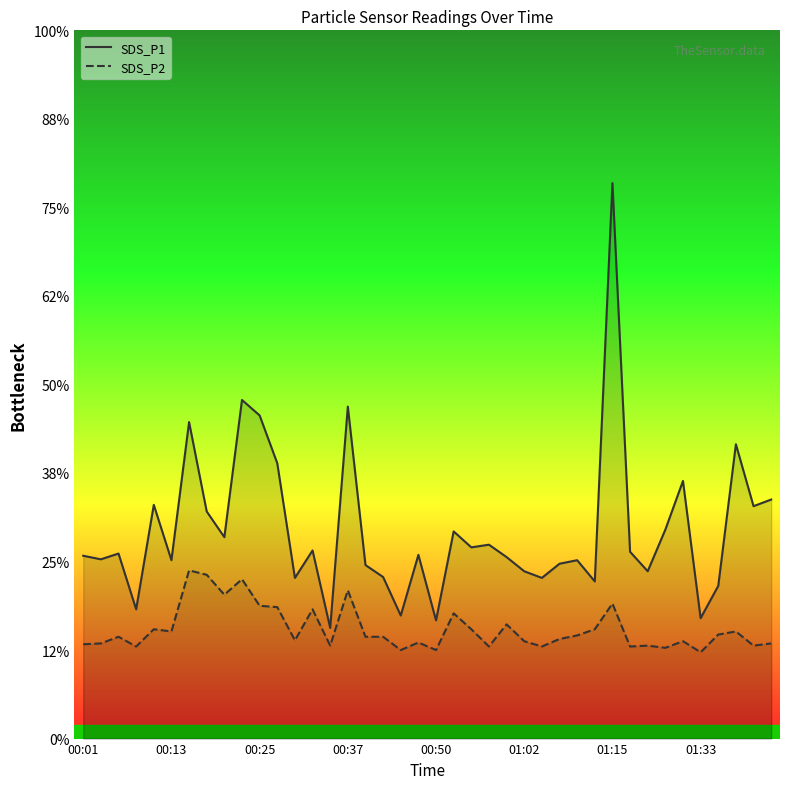

Does the chart display data point markers on the line(s)?

No